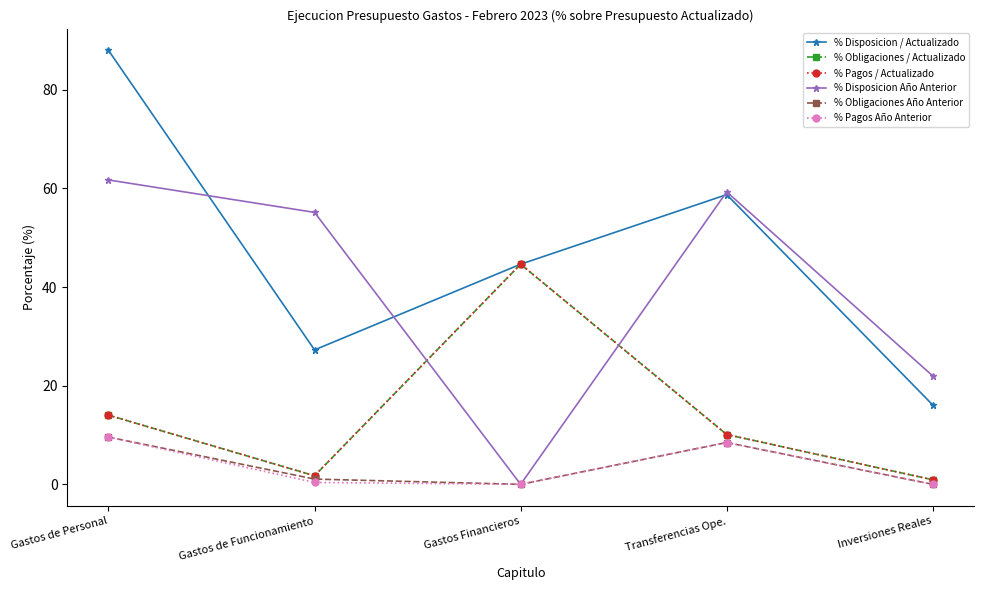

At which category does % Obligaciones / Actualizado reach its first local peak?

Gastos Financieros